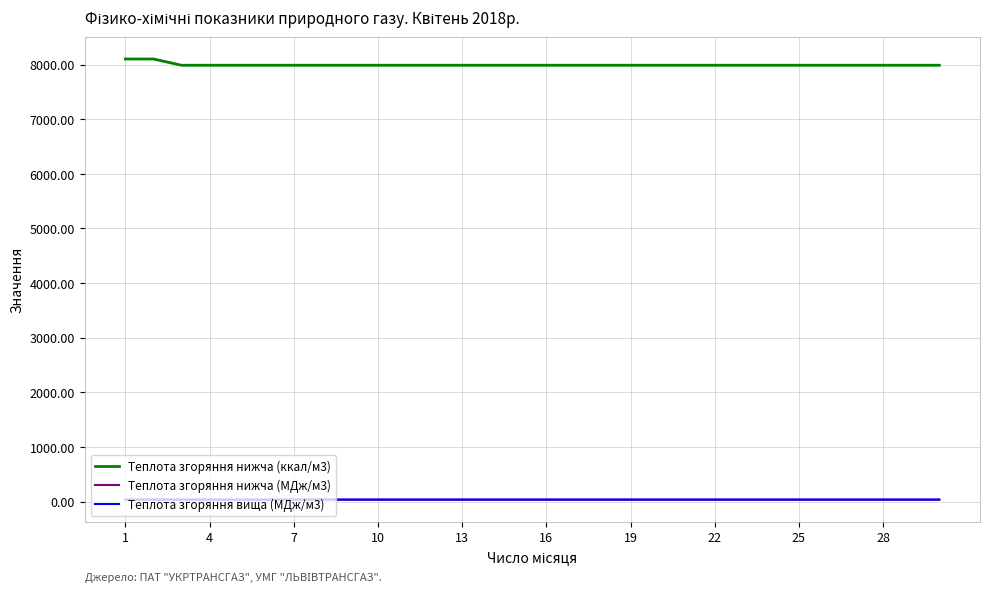

What is the greatest value displayed?

8101.7